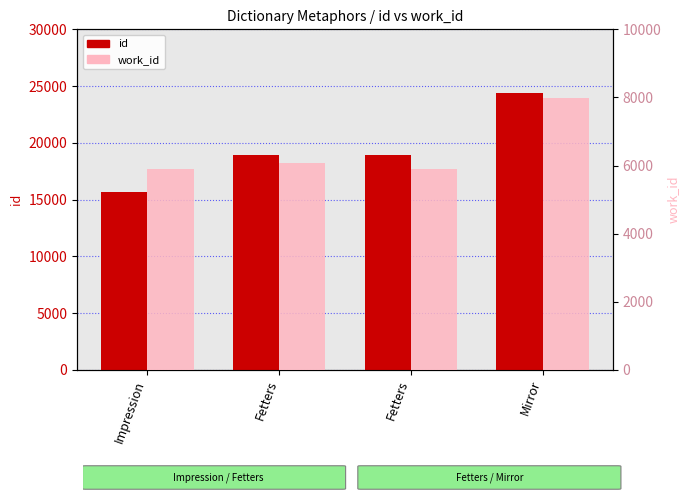

What is the average value of the work_id series?

6456